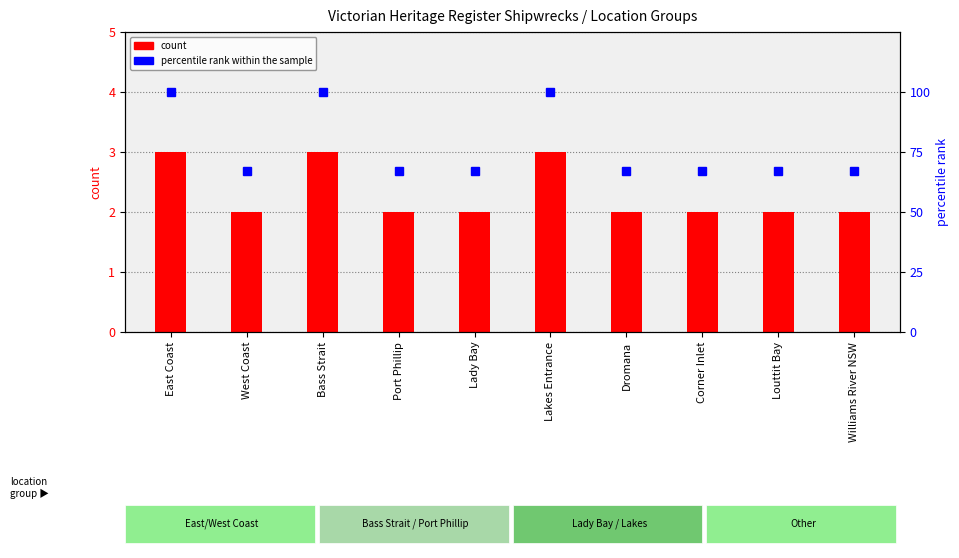

What is the approximate value of count at Dromana?

2